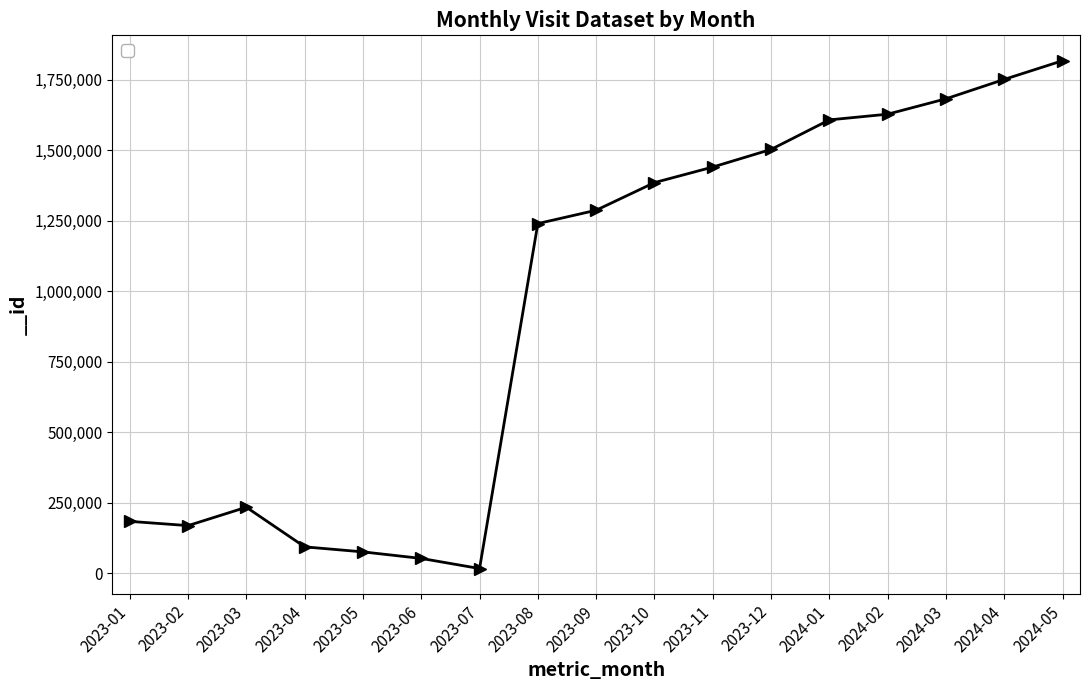

What is the change in value from 2023-10 to 2023-11?

+55113